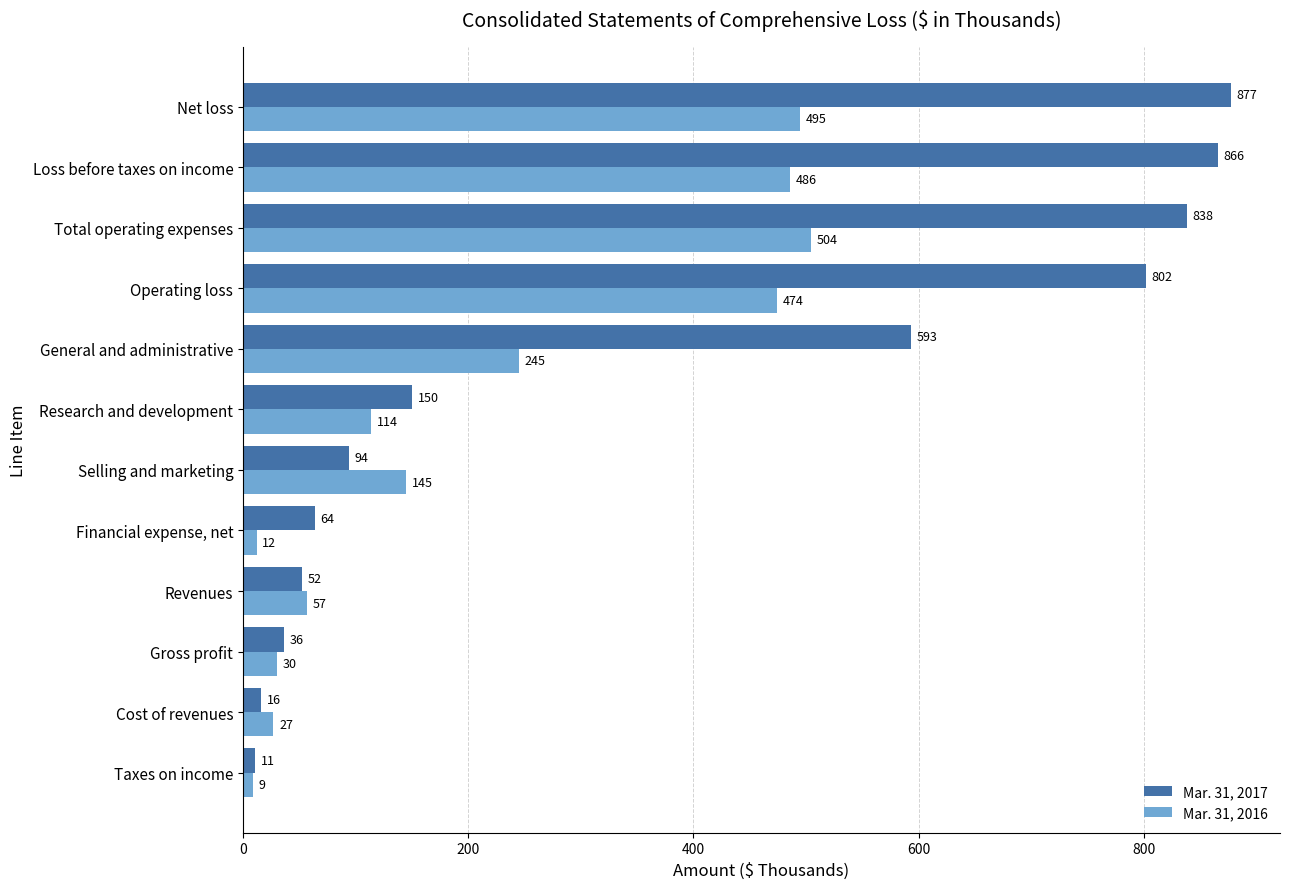

Is the value of Mar. 31, 2017 at Operating loss greater than the value of Mar. 31, 2016 at Cost of revenues?

Yes